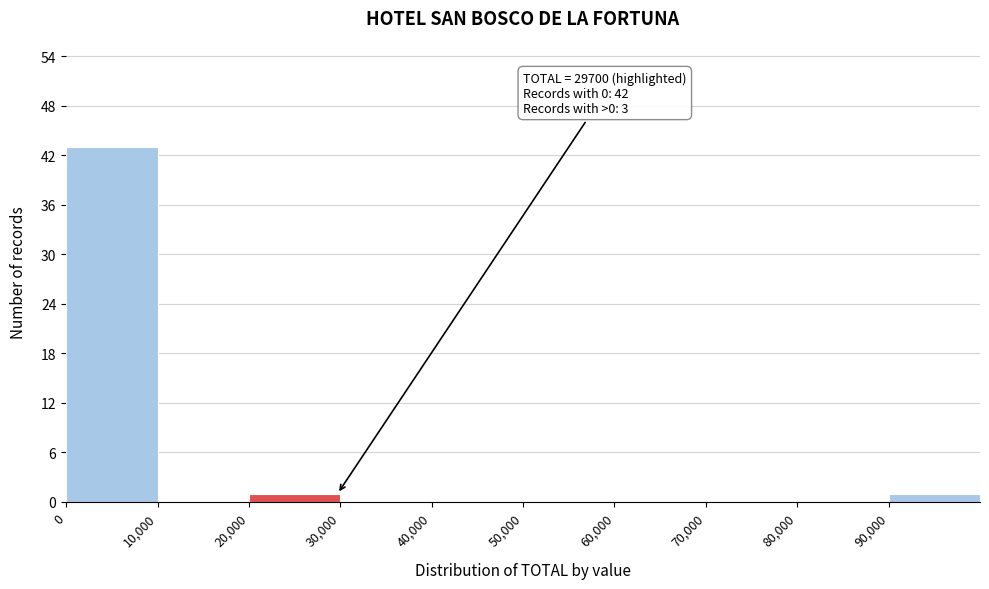

Over which range of the x-axis is the bar tallest?

0 to 10000